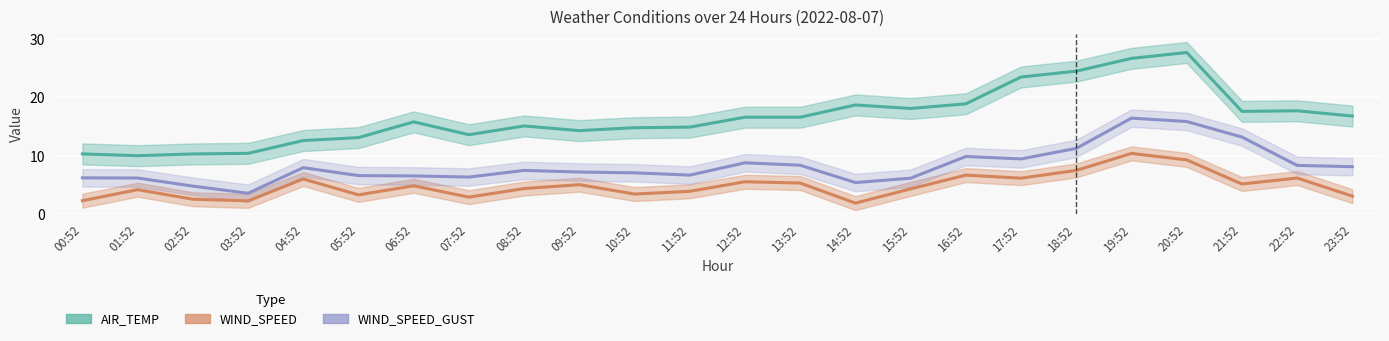

At how many categories does at least one series exceed 26?

2